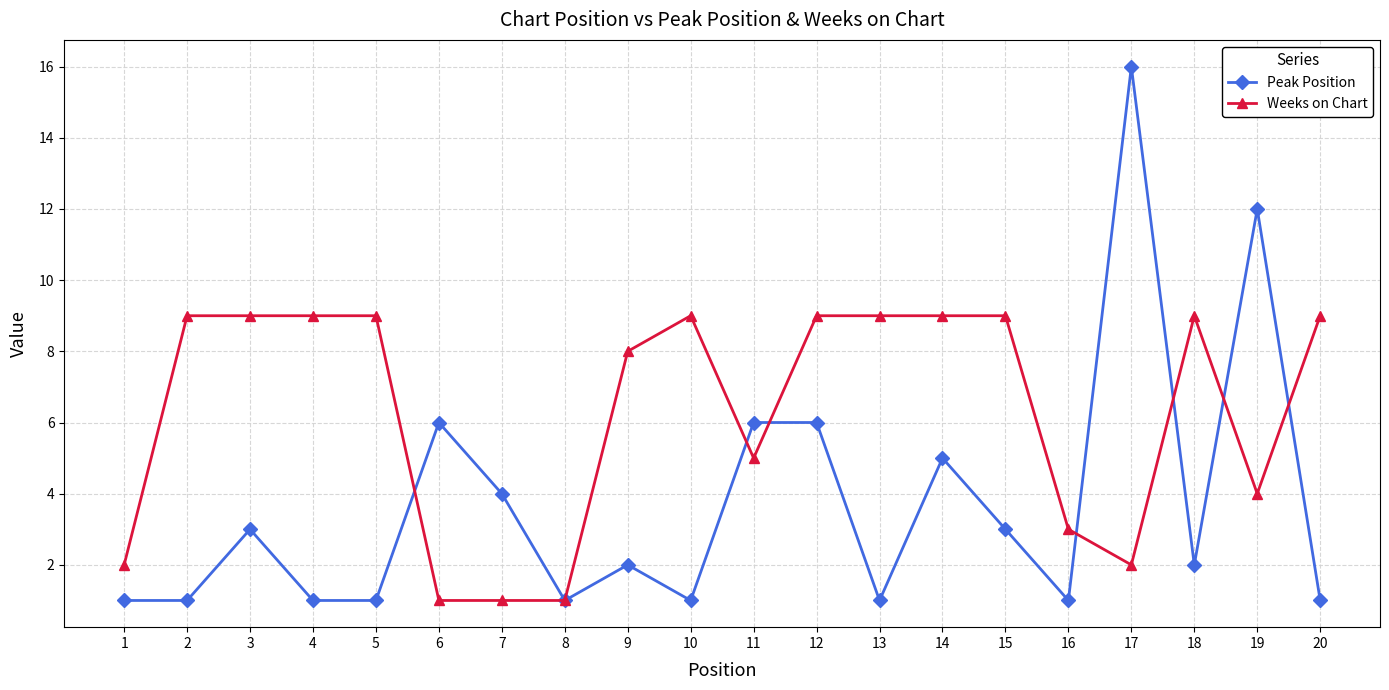

Where is the first local maximum for Peak Position?

3